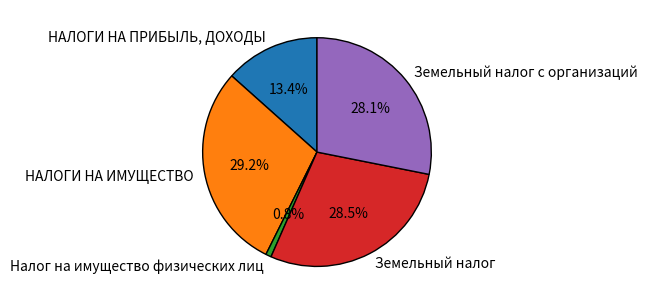

Between Земельный налог с организаций and Налог на имущество физических лиц, which is larger?

Земельный налог с организаций